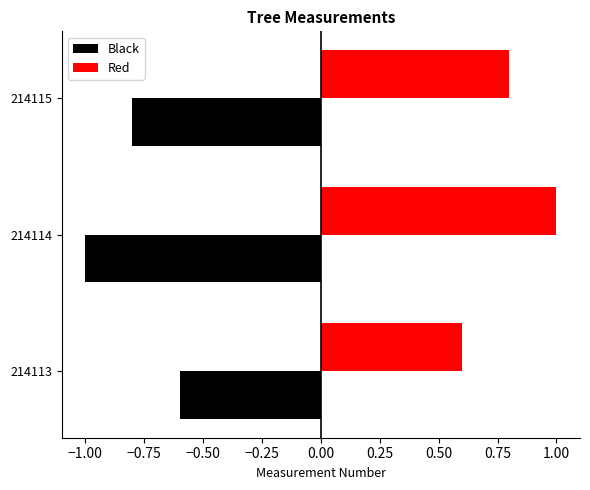

How many Black values are between -1 and 0?

3